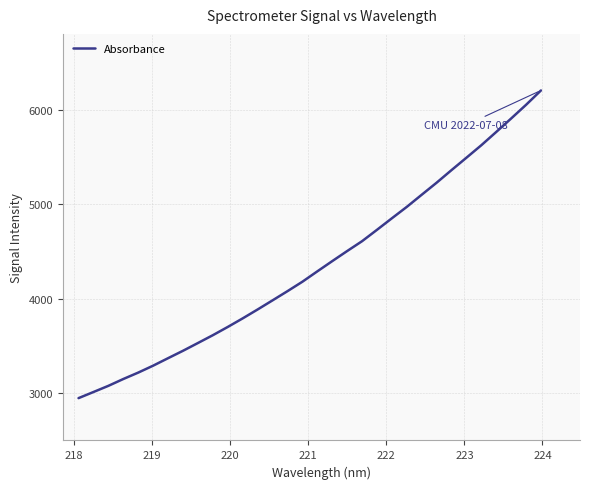

What is the difference between the maximum and second lowest values?

3189.4